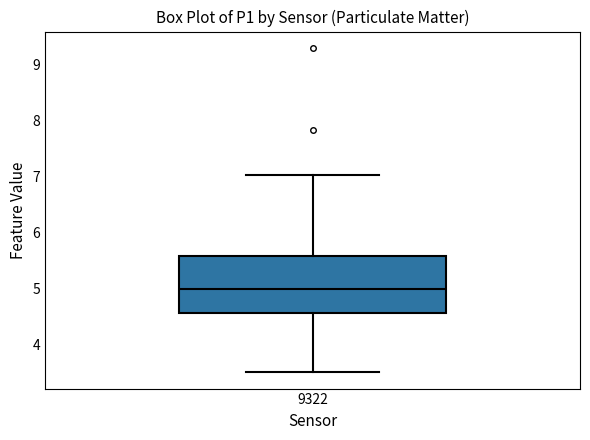

Transcribe this box plot: give where the median line is, the range the box spans, and where the two whiskers end, as read against the y-axis. The values are not printed on the chart, so give them approximately, as read against the axis.

median 5.0, box 4.6 to 5.6, whiskers 3.5 to 7.0